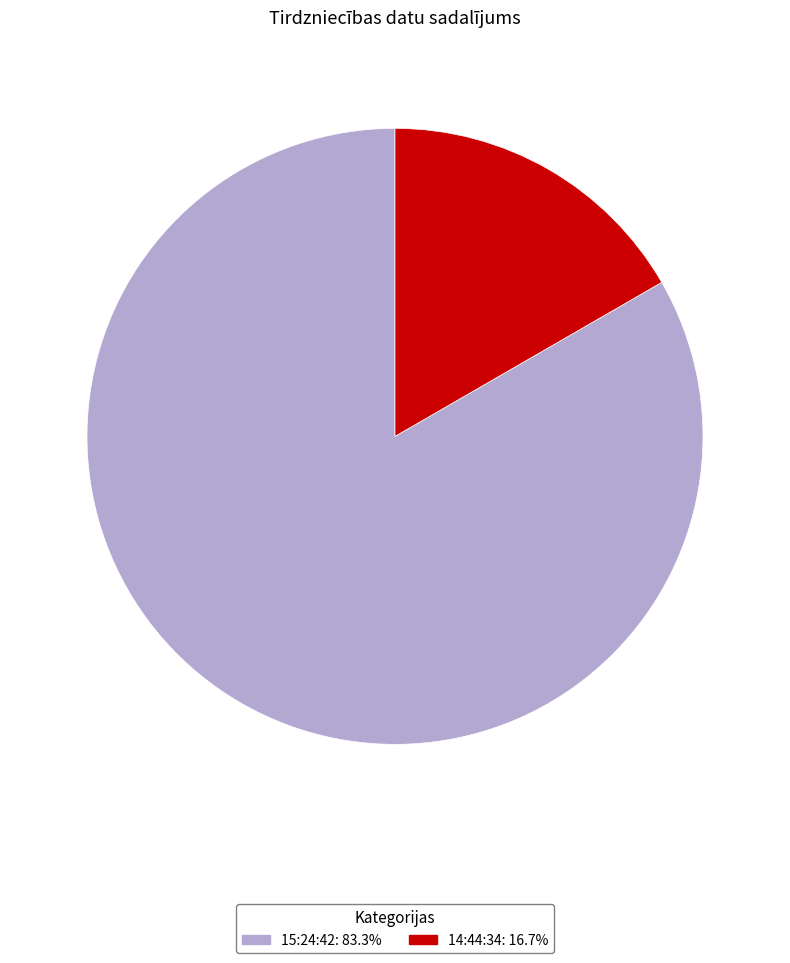

Which category has the smallest portion of the pie?

14:44:34